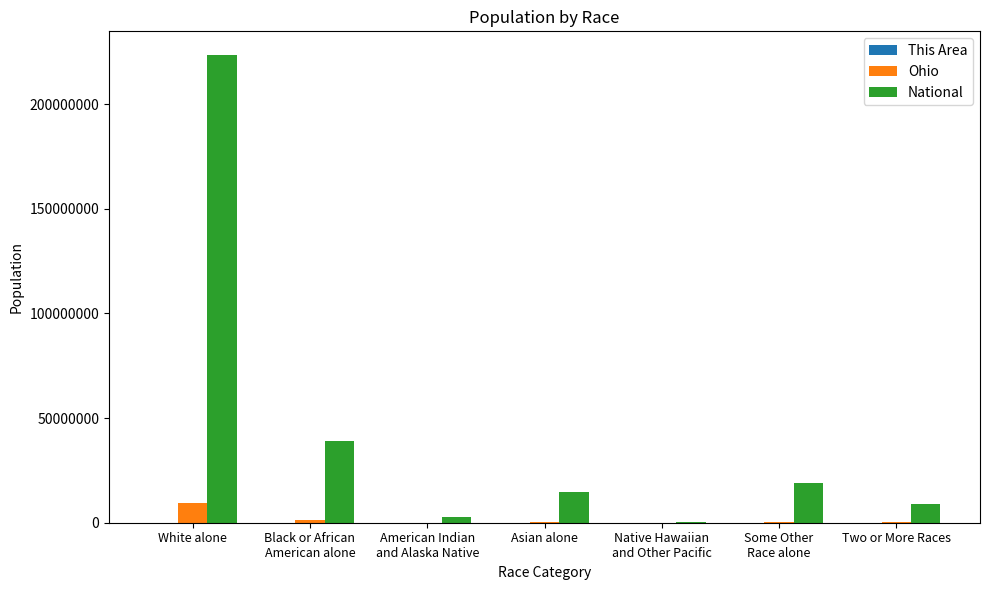

At which category is the sum across all series the highest?

White alone